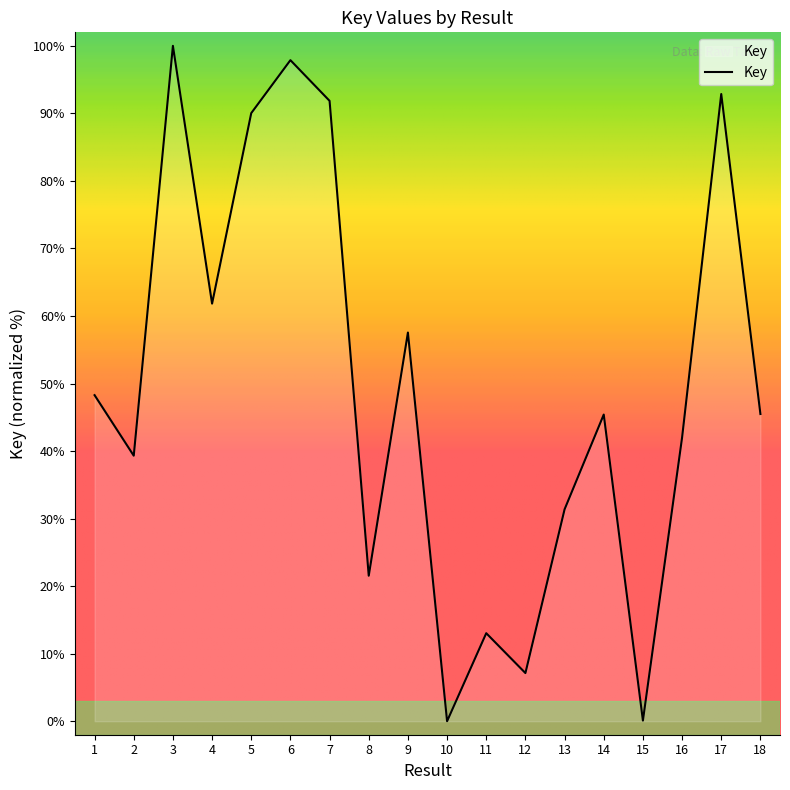

What is the difference between the maximum and minimum values?

100.0